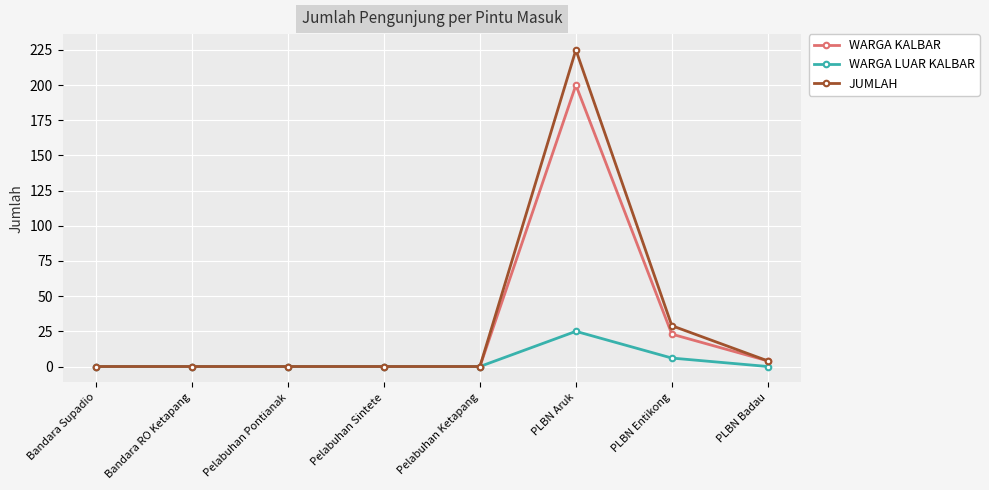

What position from the right is Bandara Supadio?

8